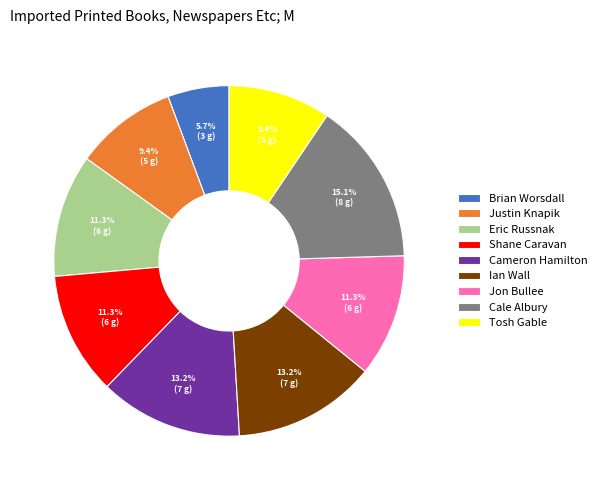

How many slices are in this pie chart?

9